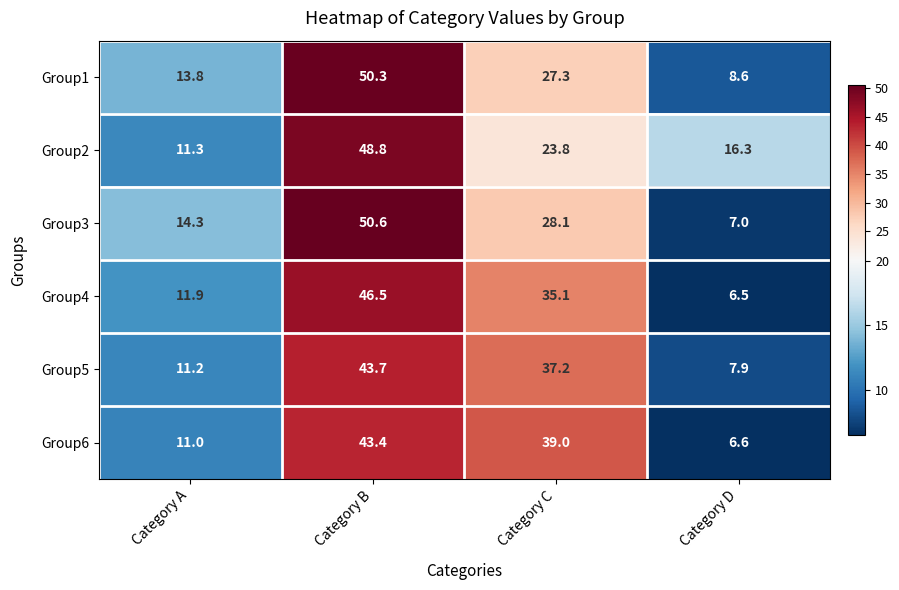

What is the difference between the maximum and minimum values in the Group2 series?

37.5